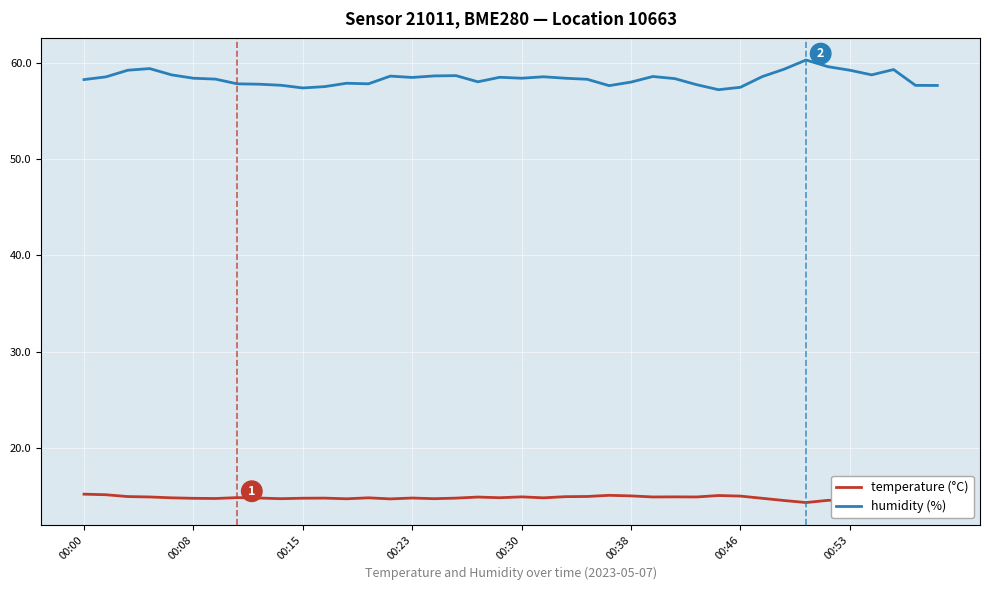

True or false: temperature (°C) and humidity (%) intersect in this chart.

False